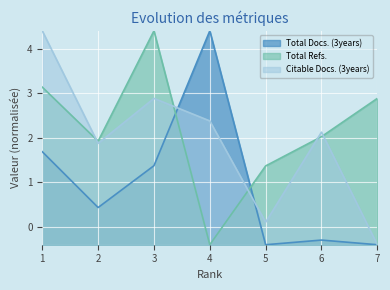

Does the chart display data point markers on the line(s)?

No